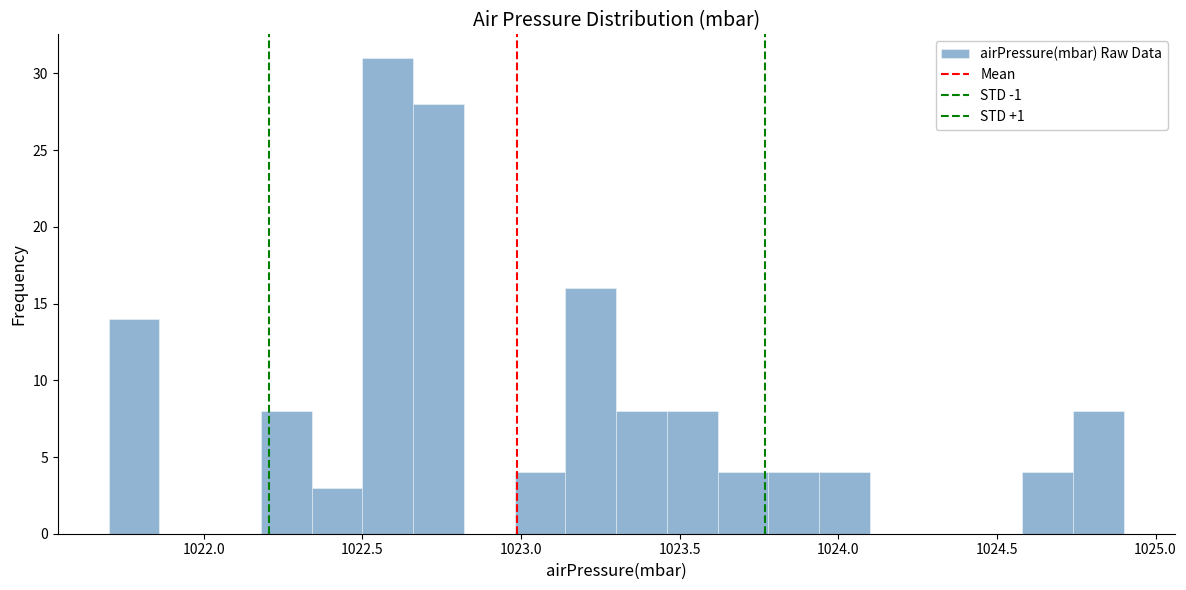

Read against the x-axis, roughly where is the centre of the tallest bar?

1022.60